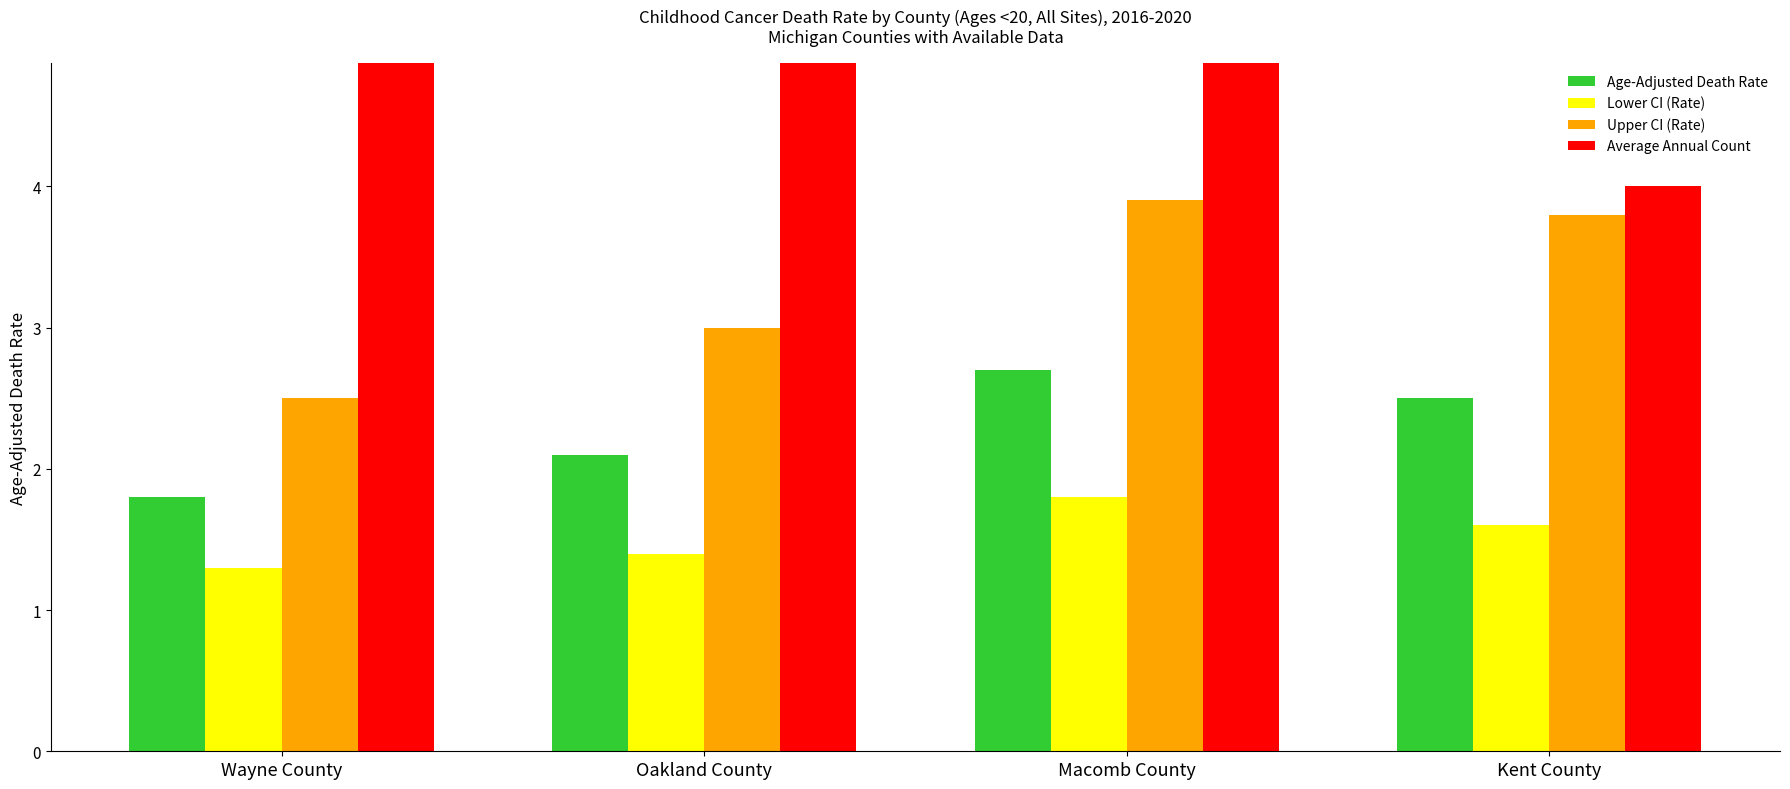

What is the sum of all Age-Adjusted Death Rate values?

9.1